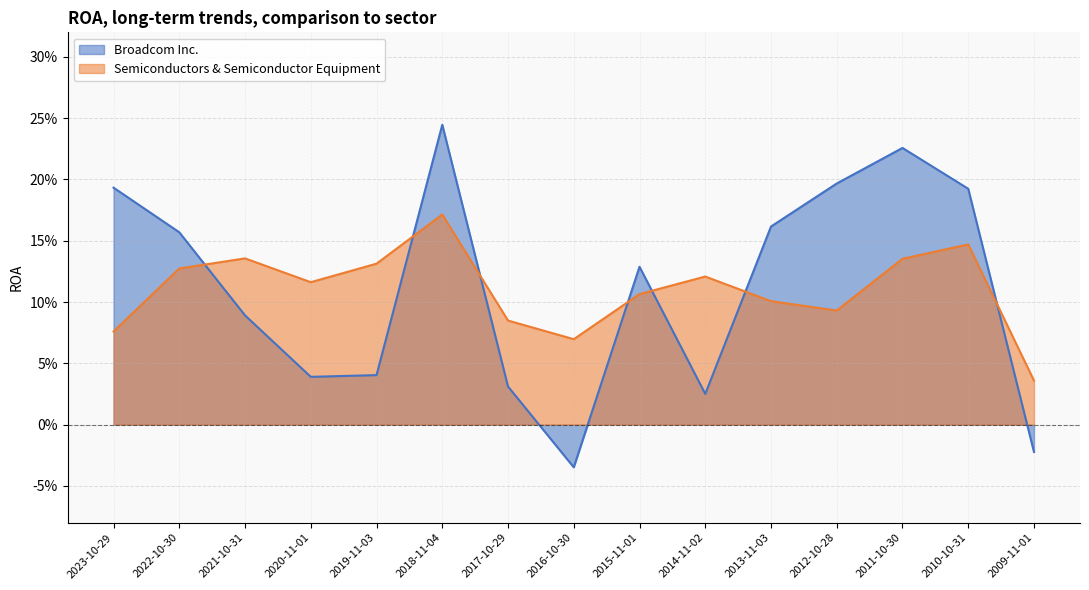

Rank the series at 2013-11-03 from lowest to highest value.

Semiconductors & Semiconductor Equipment, Broadcom Inc.